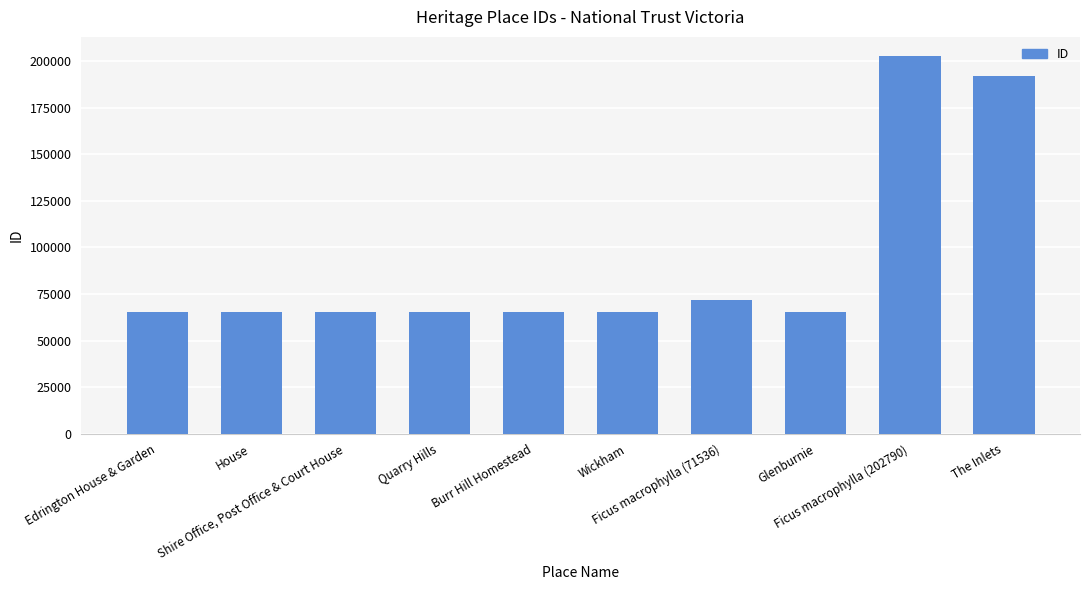

What is the change in value from Wickham to Ficus macrophylla (71536)?

+6201